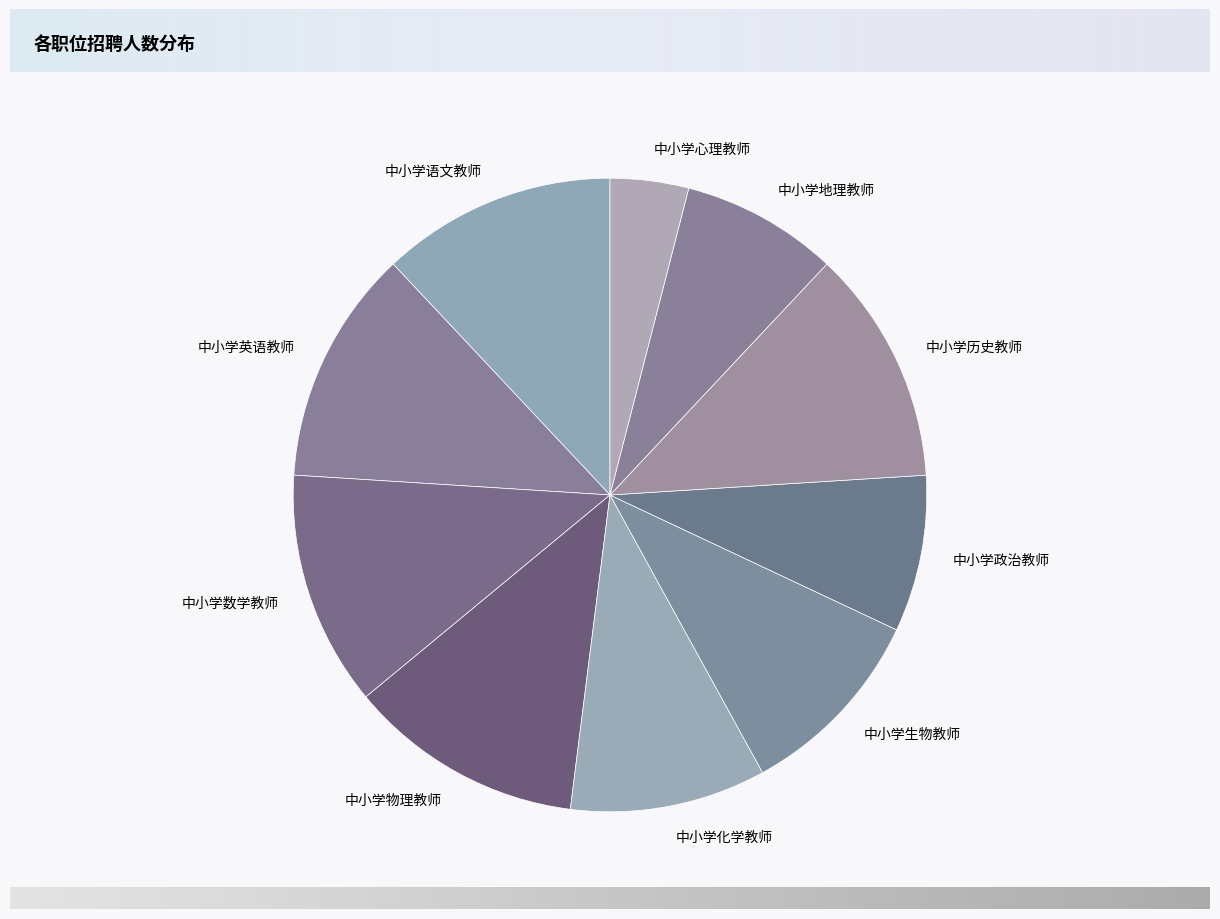

Which has a higher value, 中小学历史教师 or 中小学心理教师?

中小学历史教师